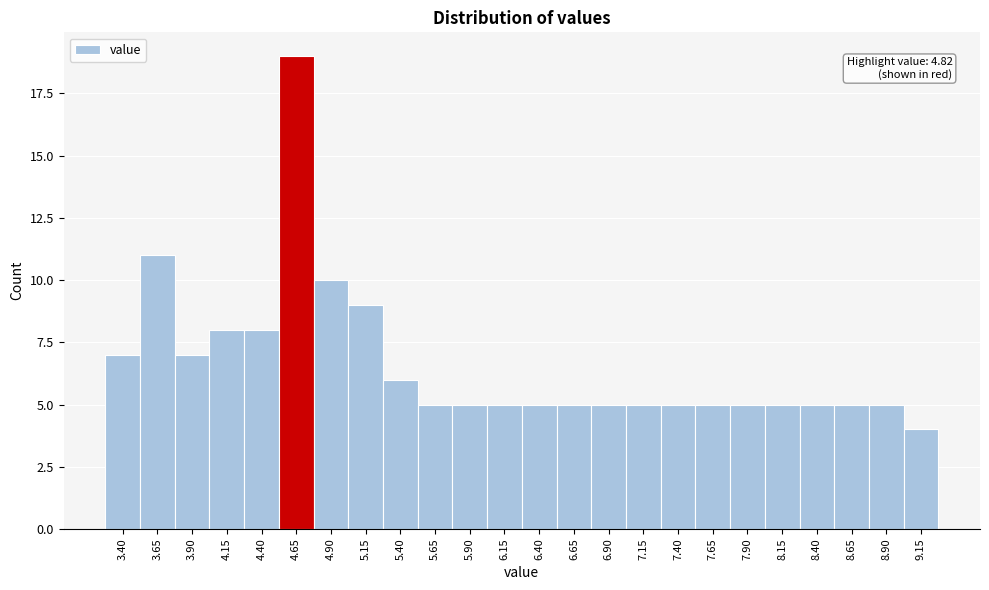

Reading left to right, transcribe all the data shown in this chart.

3.40=7	3.65=11	3.90=7	4.15=8	4.40=8	4.65=19	4.90=10	5.15=9	5.40=6	5.65=5	5.90=5	6.15=5	6.40=5	6.65=5	6.90=5	7.15=5	7.40=5	7.65=5	7.90=5	8.15=5	8.40=5	8.65=5	8.90=5	9.15=4